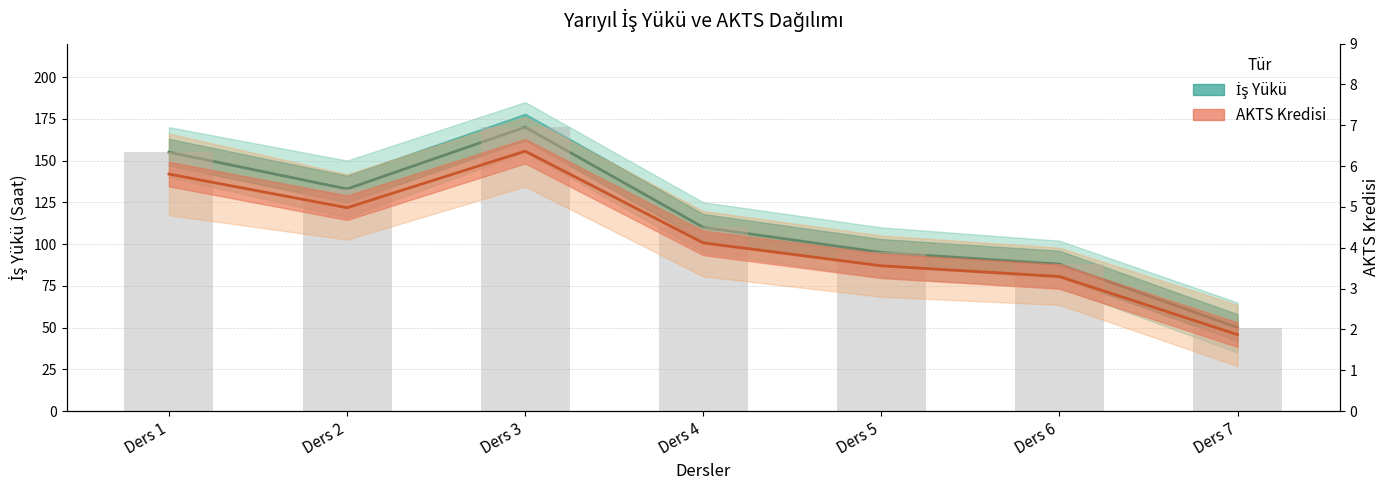

Are the bars grouped side by side (vs. stacked)?

Yes